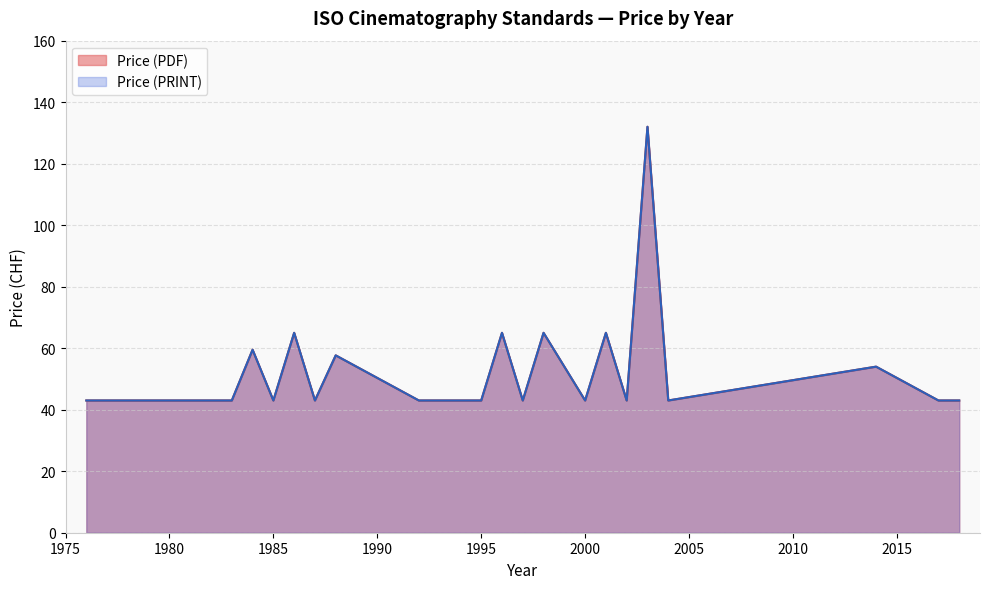

Read the Price (PRINT) value at 1983, to the nearest 5.

45